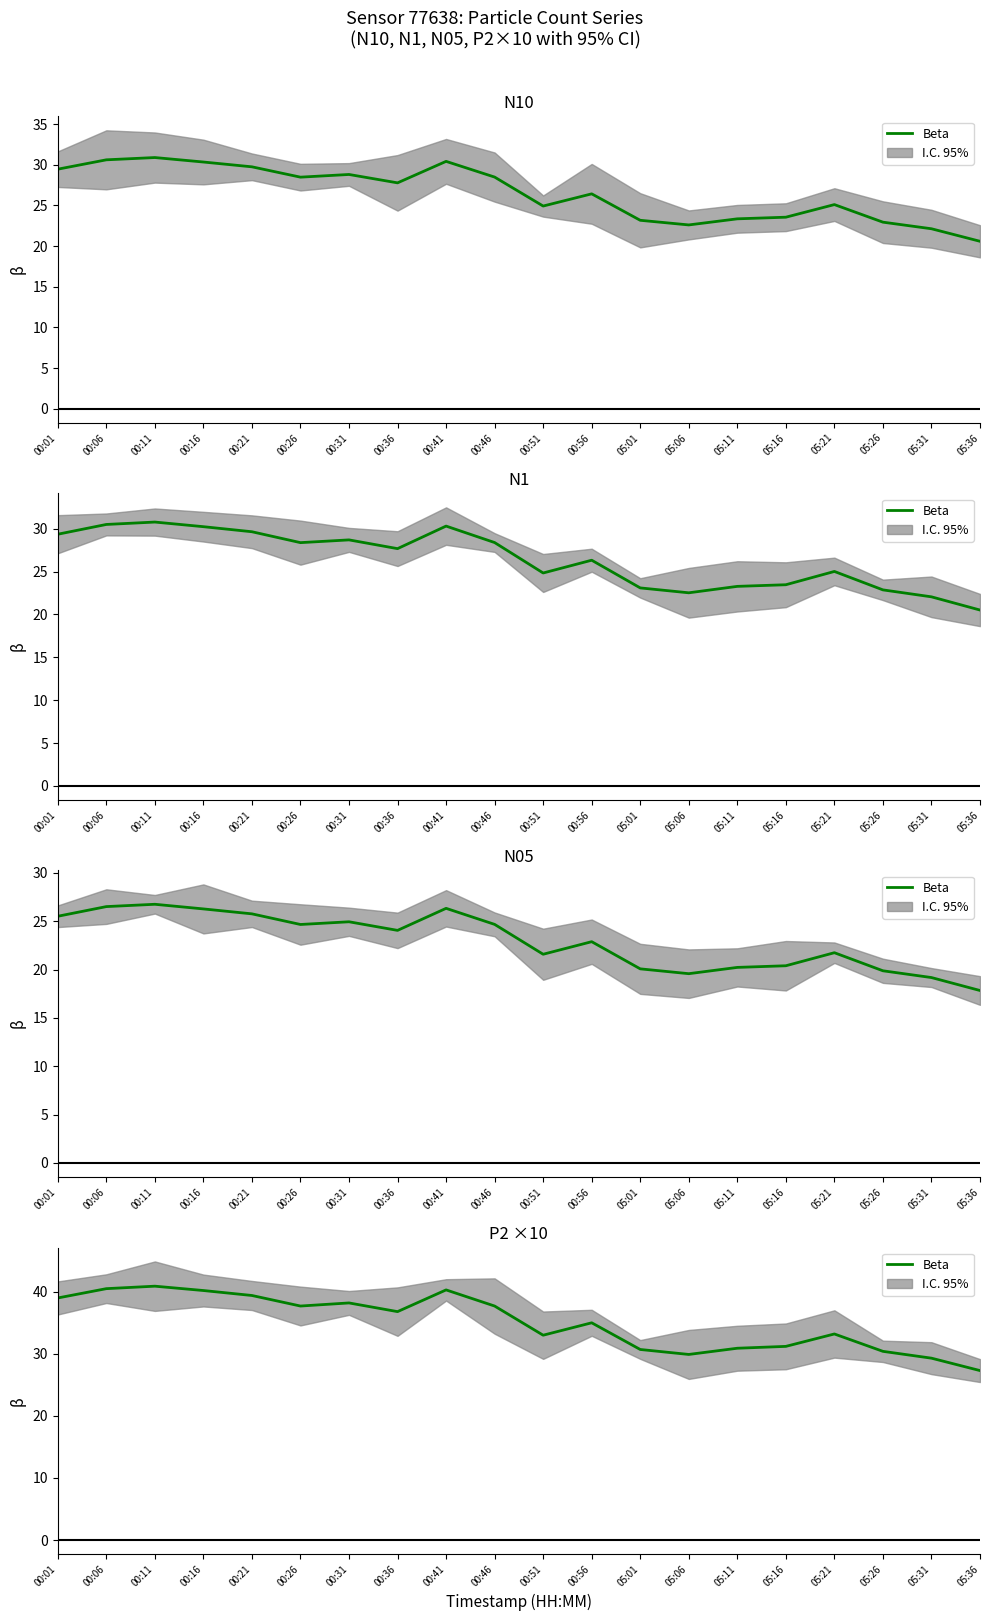

How many points are lower than both their immediate neighbors (excluding endpoints)?

4